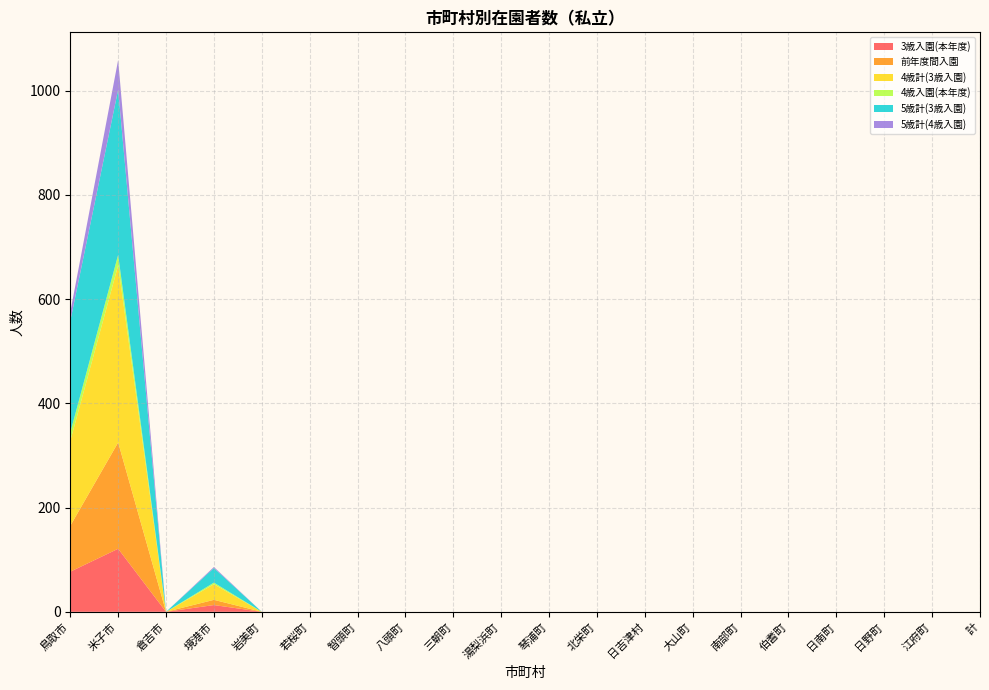

Reading left to right, transcribe all the data shown in this chart.

3歳入園(本年度): 77	121	0	13	0	0	0	0	0	0	0	0	0	0	0	0	0	0	0	0
前年度間入園: 88	204	0	10	0	0	0	0	0	0	0	0	0	0	0	0	0	0	0	0
4歳計(3歳入園): 163	340	0	30	0	0	0	0	0	0	0	0	0	0	0	0	0	0	0	0
4歳入園(本年度): 16	20	0	3	0	0	0	0	0	0	0	0	0	0	0	0	0	0	0	0
5歳計(3歳入園): 214	317	0	28	0	0	0	0	0	0	0	0	0	0	0	0	0	0	0	0
5歳計(4歳入園): 17	57	0	2	0	0	0	0	0	0	0	0	0	0	0	0	0	0	0	0